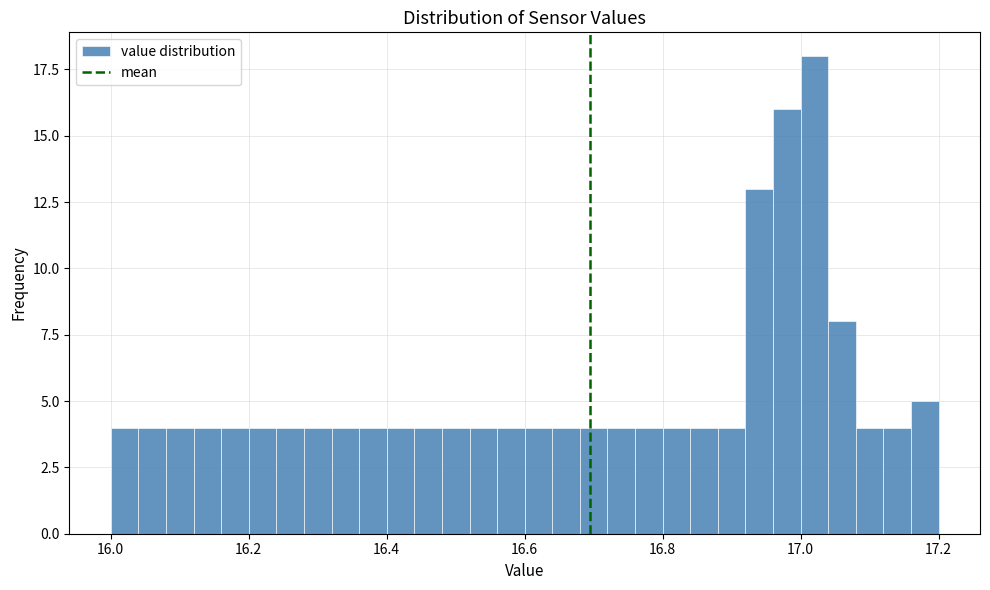

Around what value on the x-axis is the tallest bar? Give the approximate position of its centre, as read against the axis.

17.02